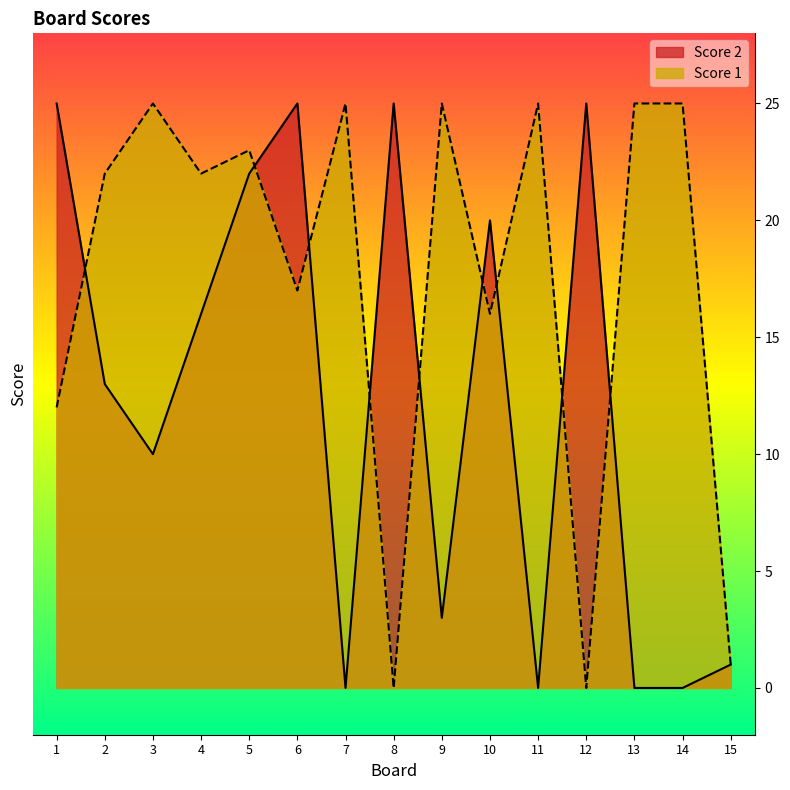

Reading left to right, extract all data points from this chart.

Score 2: 25	13	10	16	22	25	0	25	3	20	0	25	0	0	1
Score 1: 12	22	25	22	23	17	25	0	25	16	25	0	25	25	1